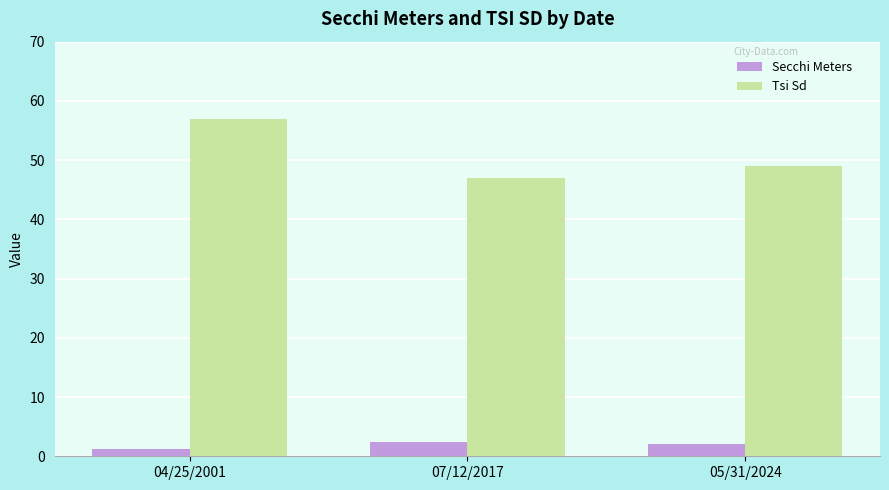

Which series has the largest total across all categories?

Tsi Sd